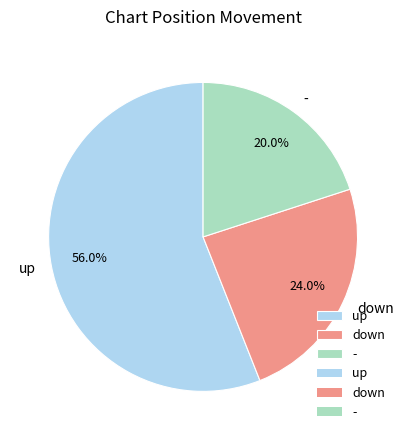

Which category has the smallest portion of the pie?

-